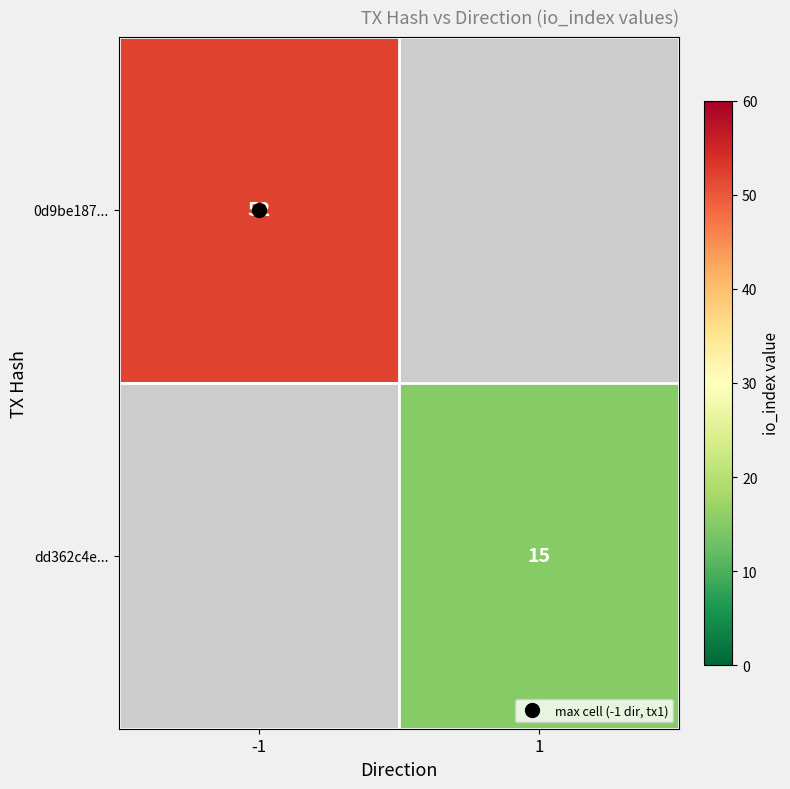

Is it true that 0d9be187... equals 18.9 at -1?

False